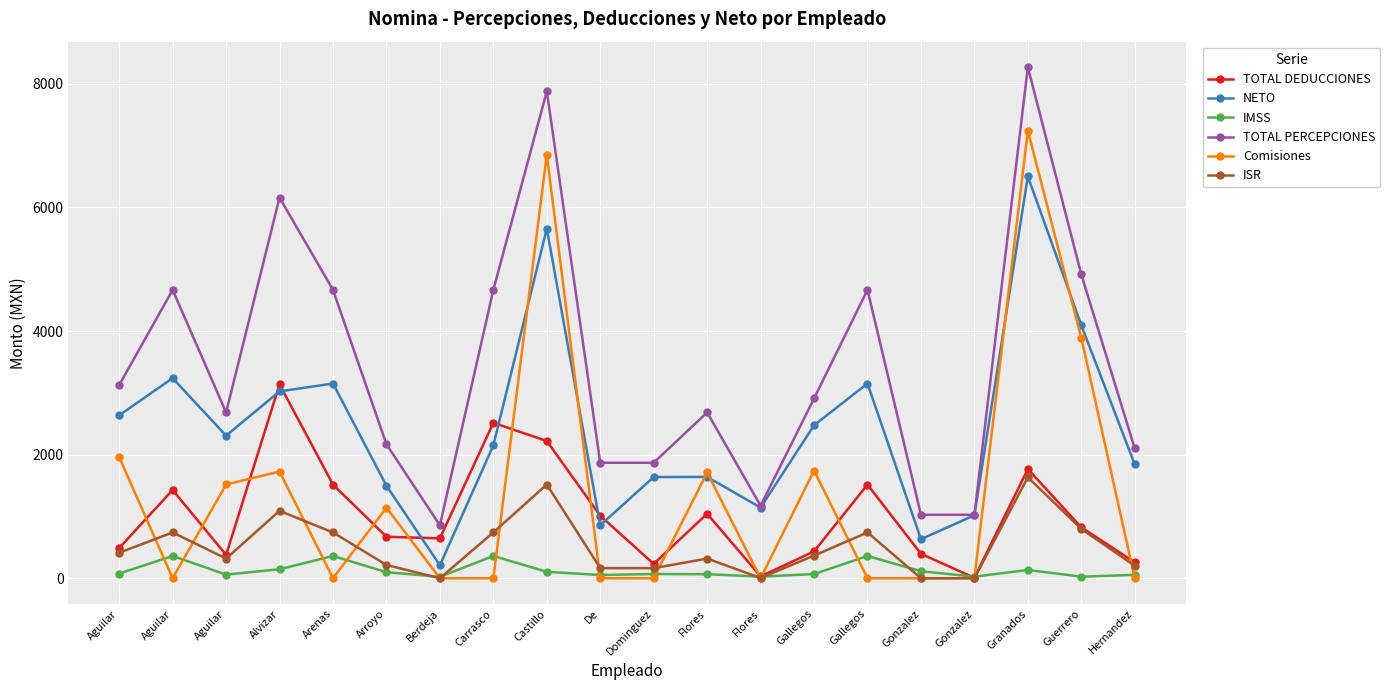

At how many categories does at least one series exceed 2381?

12